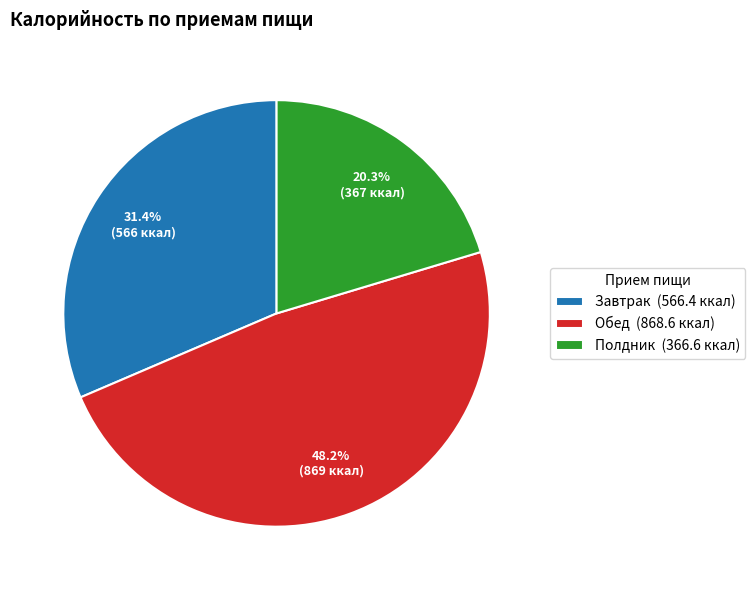

Is it true that Обед is 55% of the pie?

False